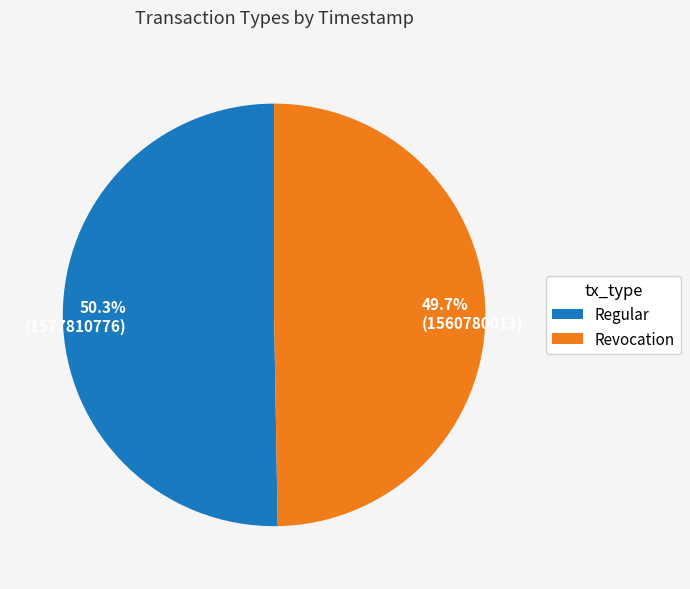

Rank the categories by value from lowest to highest.

Revocation, Regular